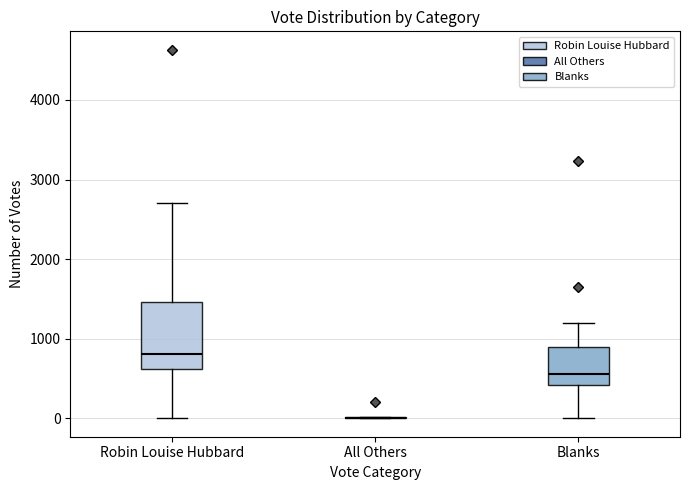

Reading left to right, transcribe this box plot: for each box, give where its median line is, the range the box spans, and where its two whiskers end, as read against the y-axis. The values are not printed on the chart, so give them approximately, as read against the axis.

Robin Louise Hubbard: median 800, box 600 to 1500, whiskers 0 to 2700
All Others: box collapsed to a line at 0, whiskers 0 to 0
Blanks: median 600, box 400 to 900, whiskers 0 to 1200